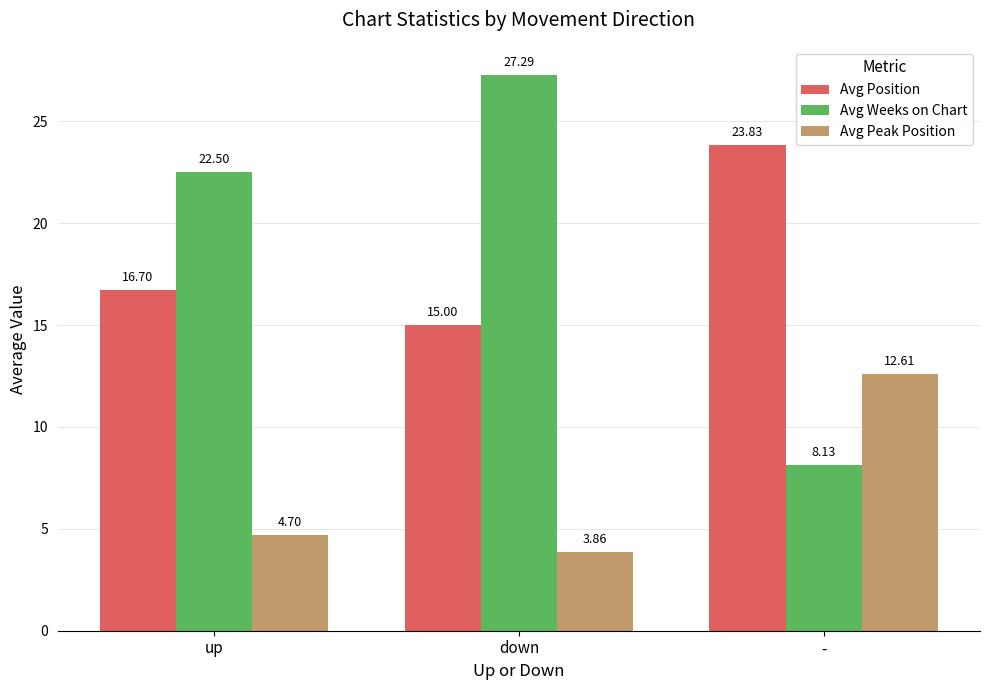

What is the difference between the second highest and minimum values in the Avg Weeks on Chart series?

14.4